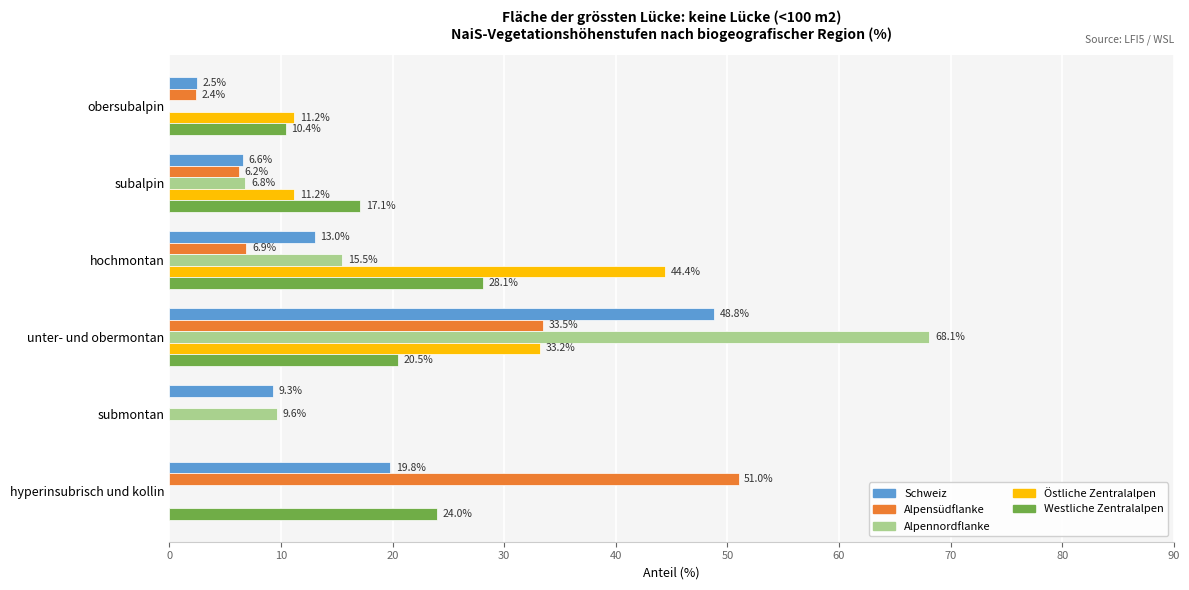

How many distinct data groups are displayed?

5